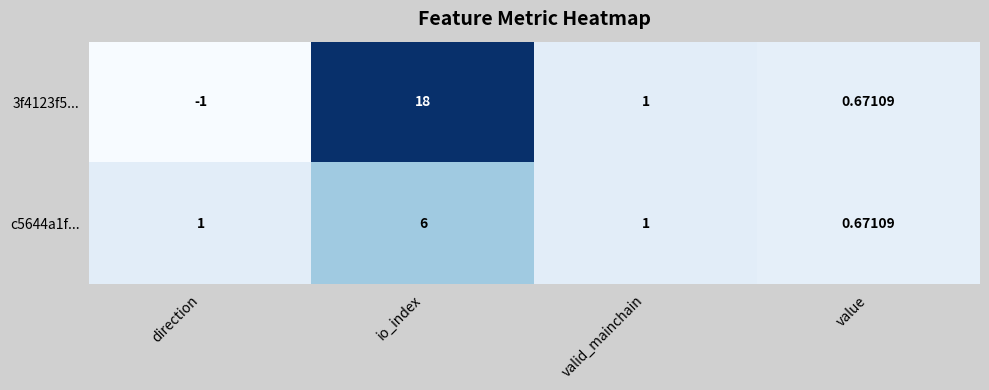

Which category has the highest value in the c5644a1f... series?

io_index